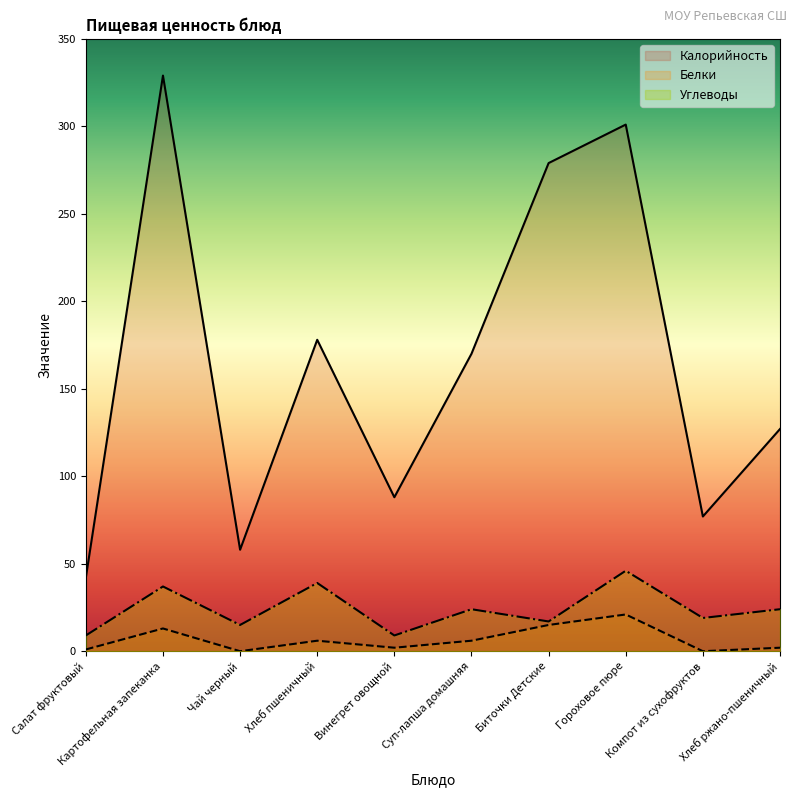

Where does the Калорийность series first go above 170?

Картофельная запеканка